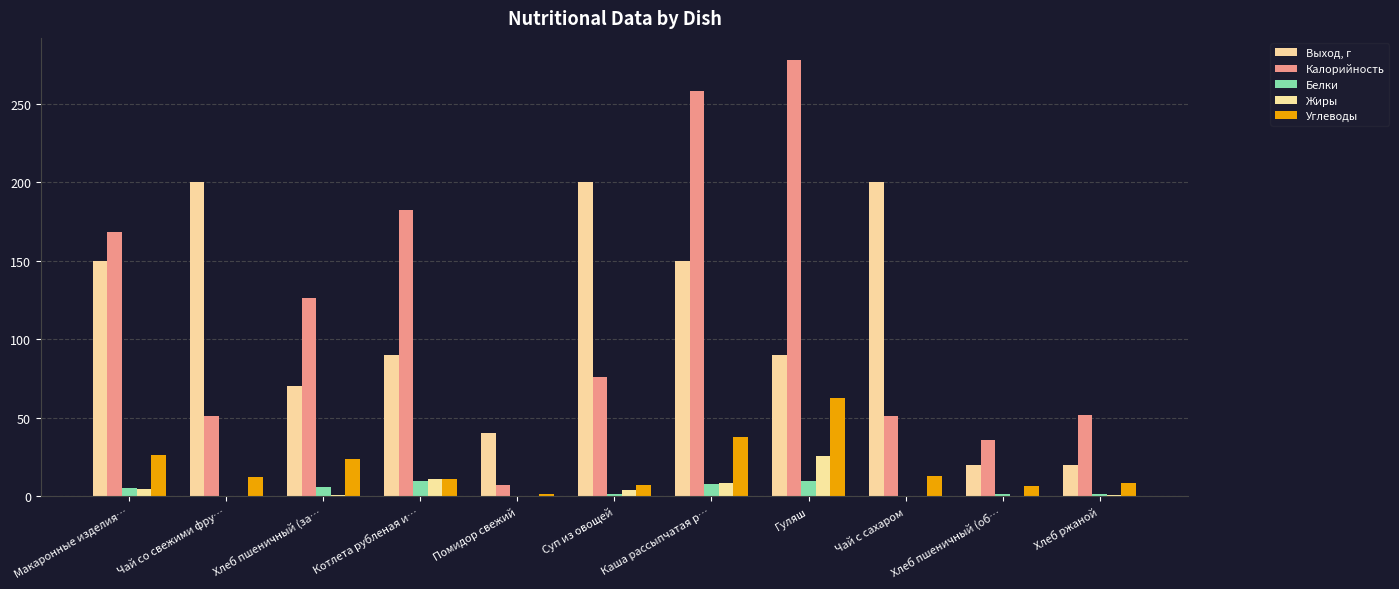

What is the label of the 6th bar from the left?

Суп из овощей